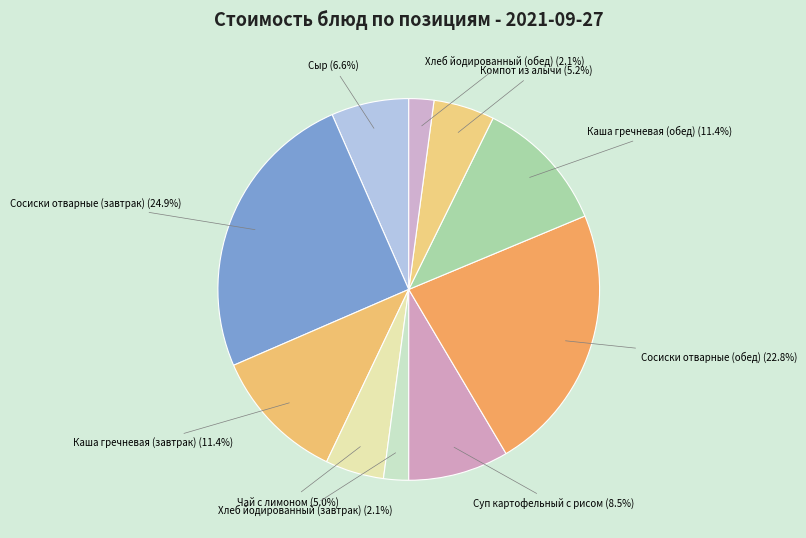

How many segments does this pie chart have?

10